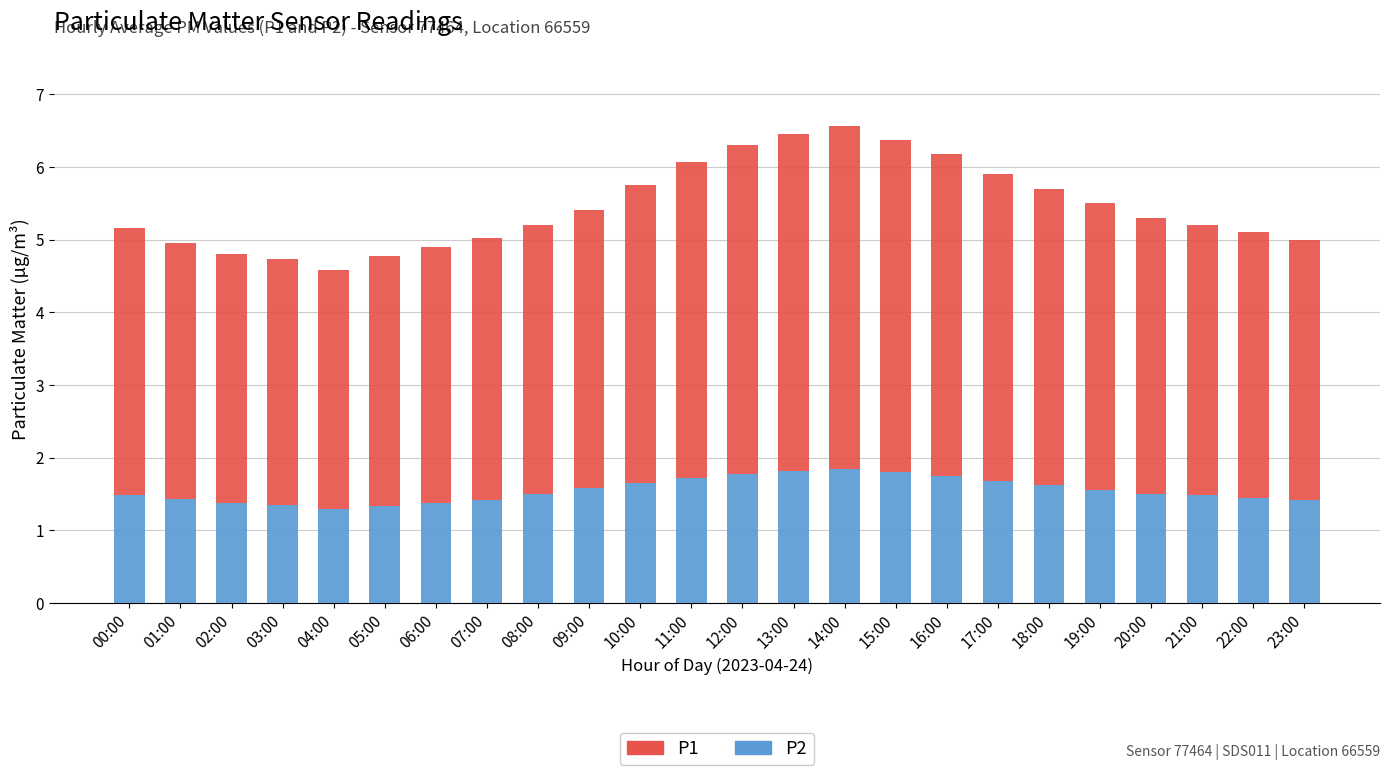

What is the total value across all series at 07:00?

5.0